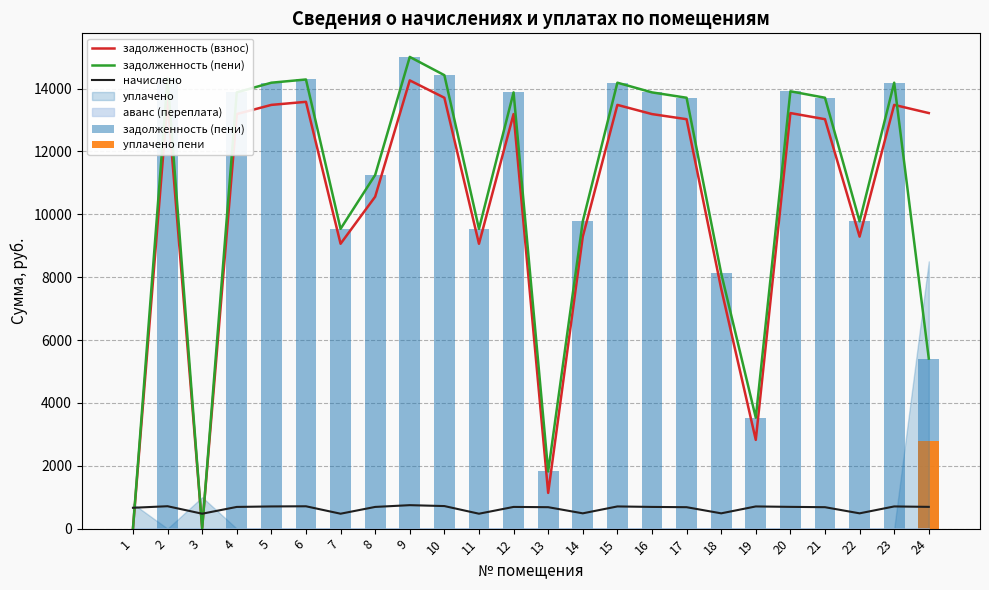

Between 20 and 8, which is larger?

20